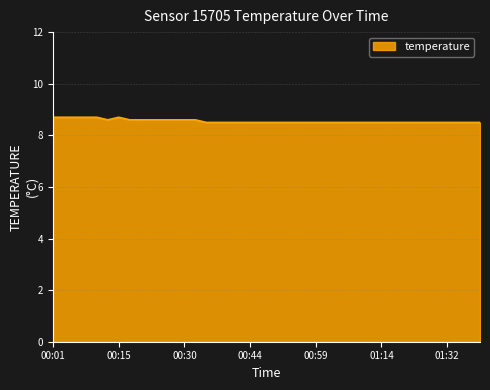

Reading right to left, transcribe all the data shown in this chart.

8.5	8.5	8.5	8.5	8.5	8.5	8.5	8.5	8.5	8.5	8.5	8.5	8.5	8.5	8.5	8.5	8.5	8.5	8.5	8.5	8.5	8.5	8.5	8.5	8.5	8.5	8.6	8.6	8.6	8.6	8.6	8.6	8.6	8.7	8.6	8.7	8.7	8.7	8.7	8.7